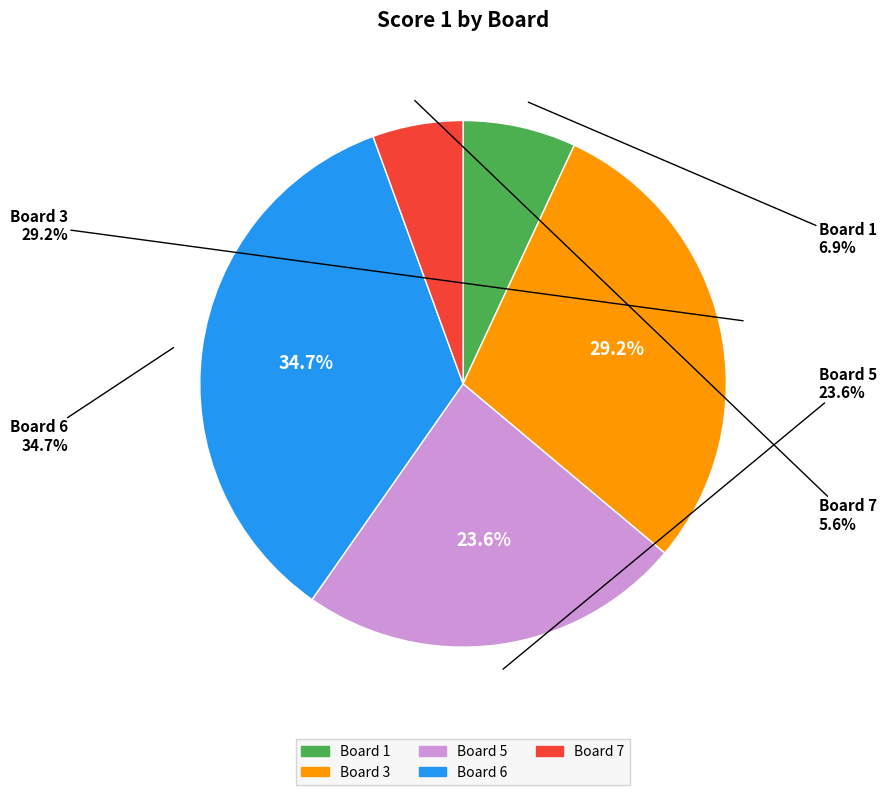

To the nearest percent, what portion does Board 6 represent?

35%